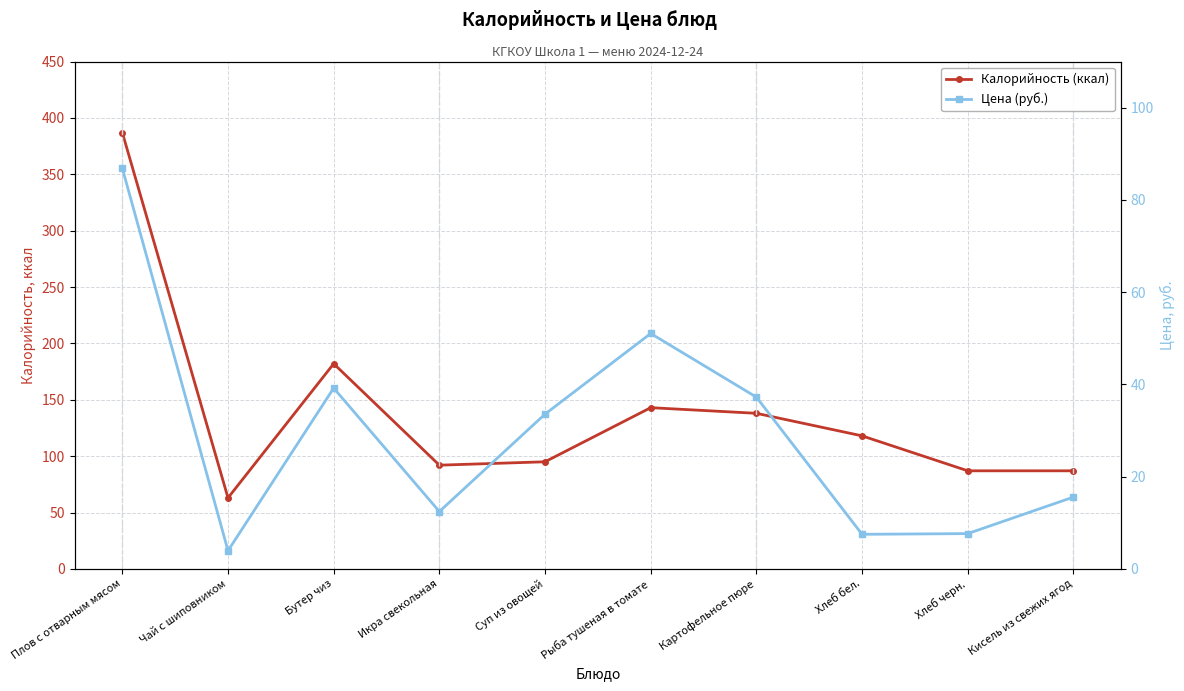

List the series in order of their peak value, highest first.

Калорийность (ккал), Цена (руб.)